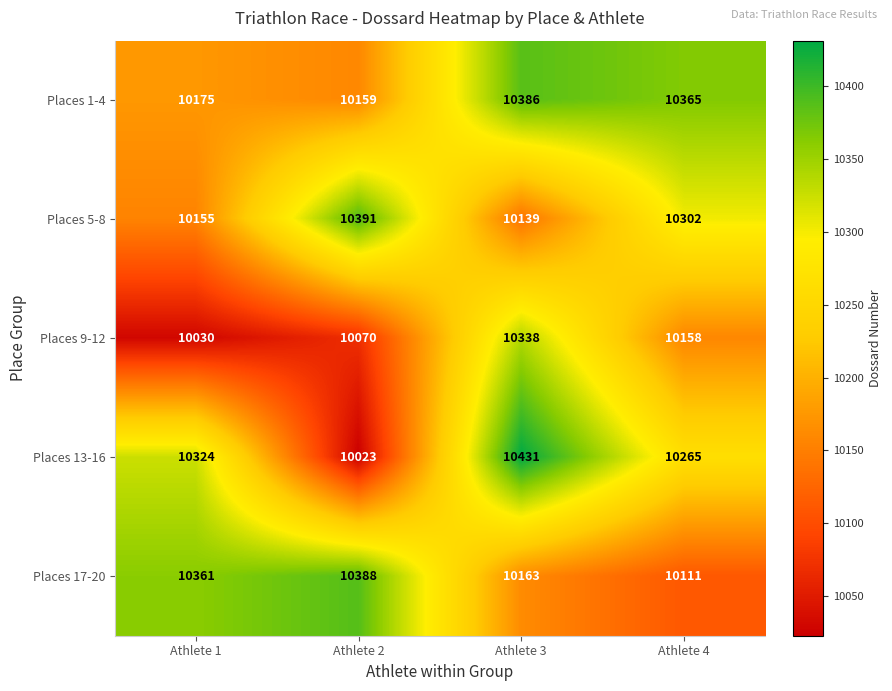

Which series has the largest range (max minus min)?

Places 13-16